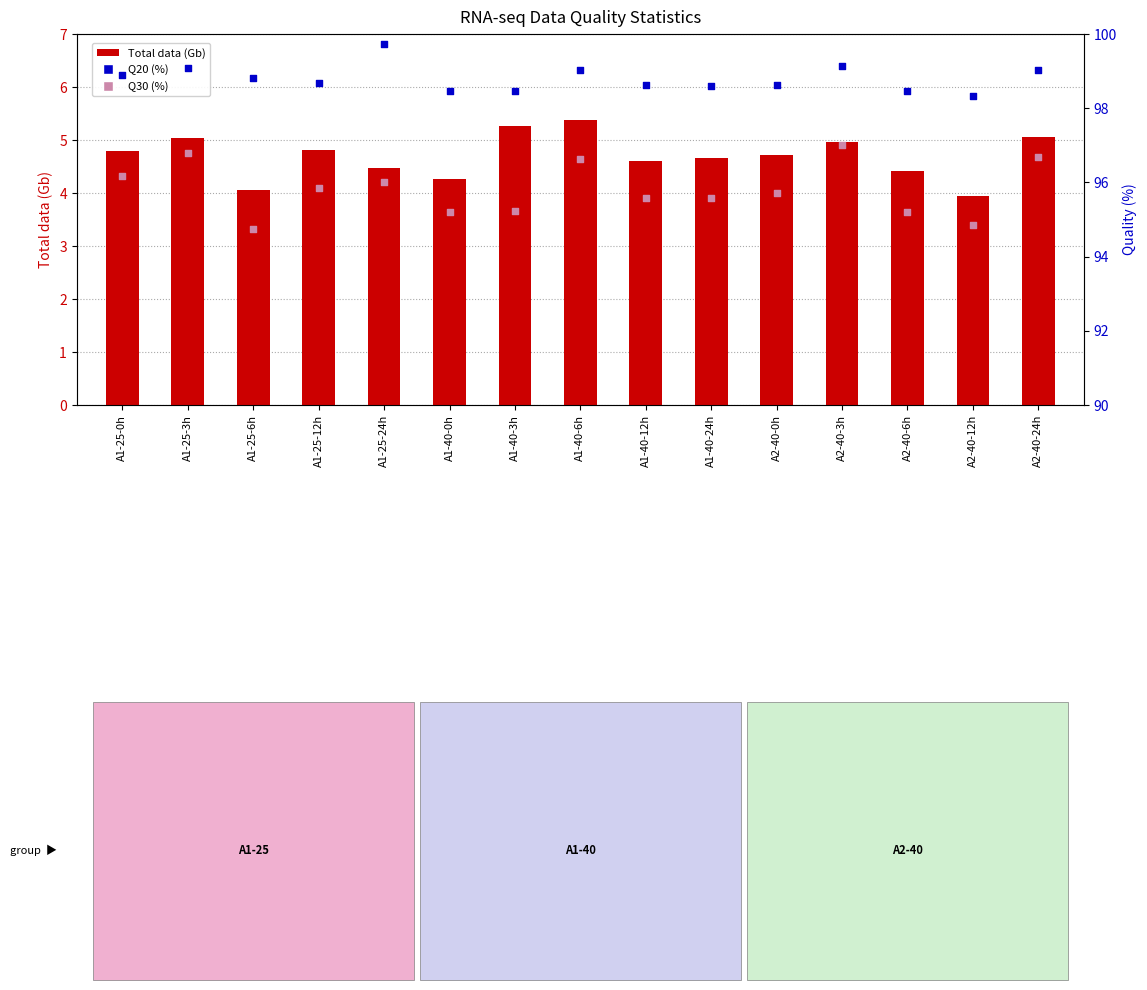

At which category is the sum across all series the highest?

A2-40-3h